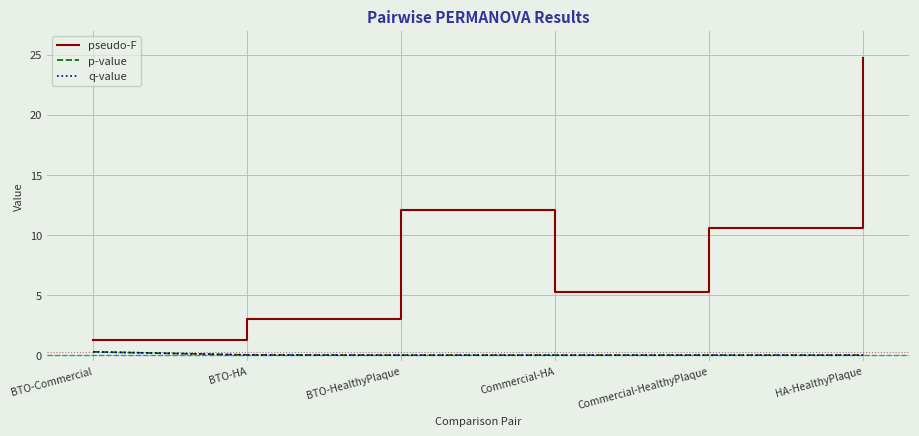

What are all the series names shown in the legend?

pseudo-F, p-value, q-value